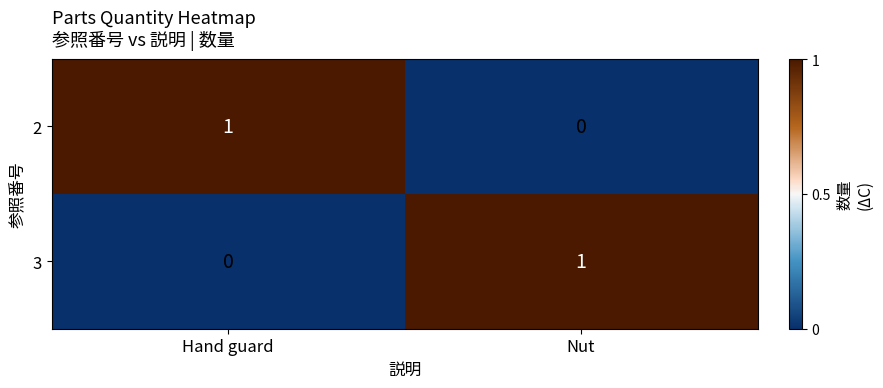

True or false: 2 has a value of 0 at Nut.

True